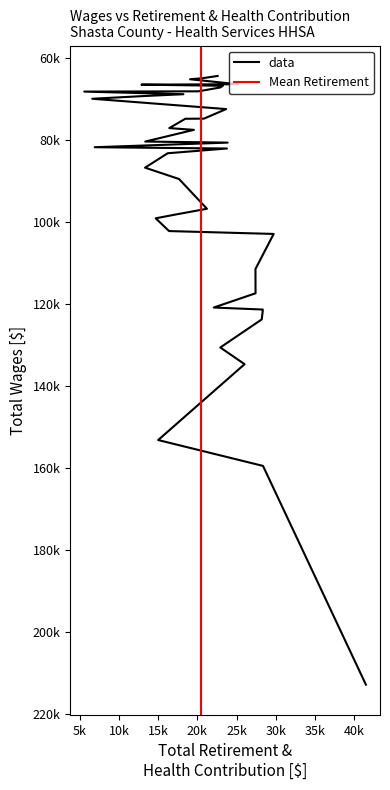

True or false: Total Retirement & Health Contribution has a value of 40798 at 3.

False